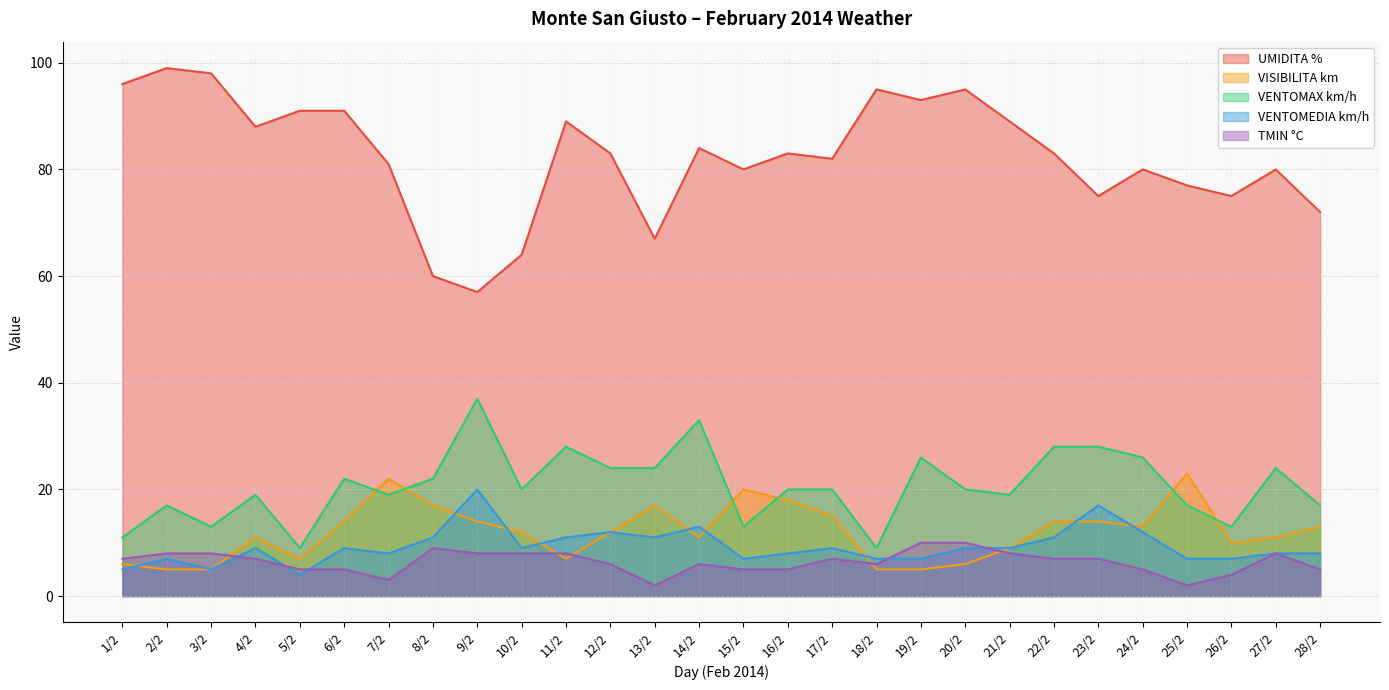

What is the average value of the VISIBILITA km series?

12